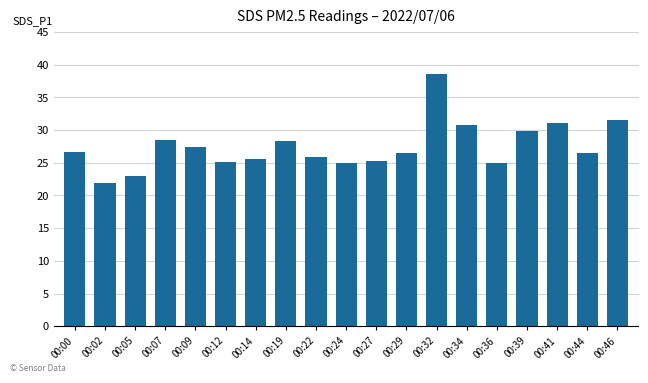

The value at 00:44 is 46.8. True or false?

False